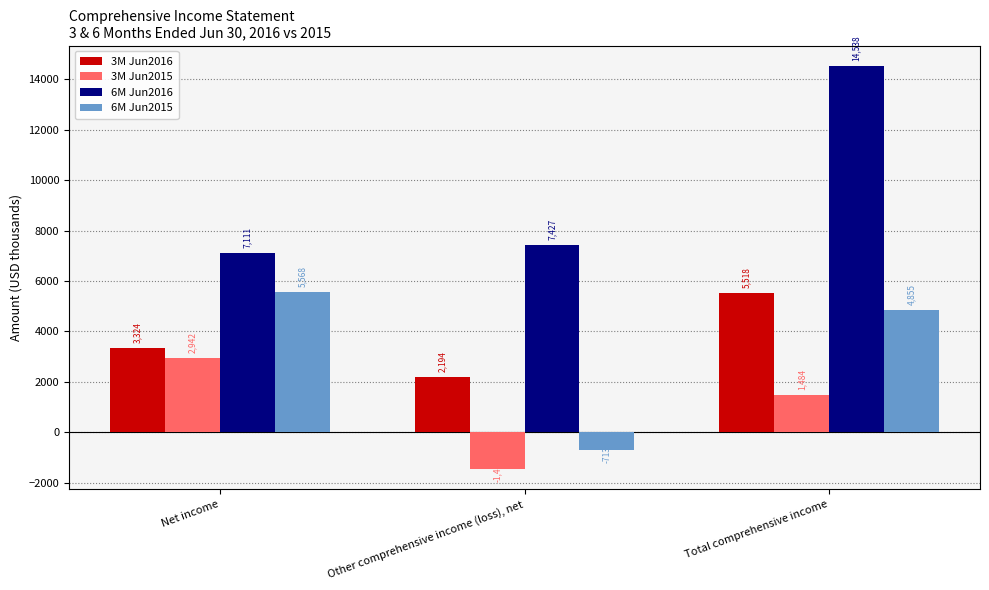

Is it true that 6M Jun2016 equals 14538 at Total comprehensive income?

True